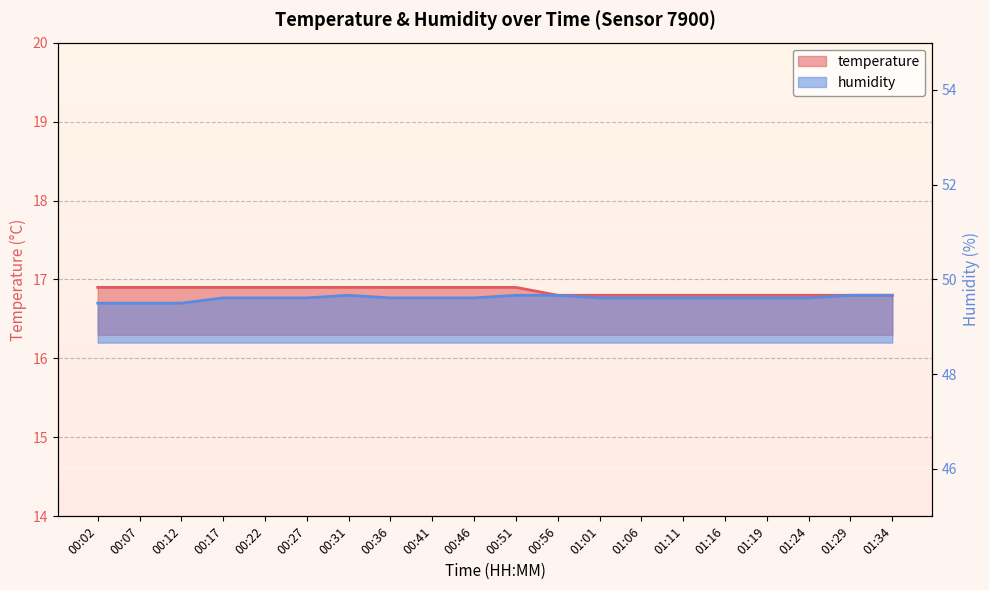

True or false: humidity and temperature cross at least once.

False